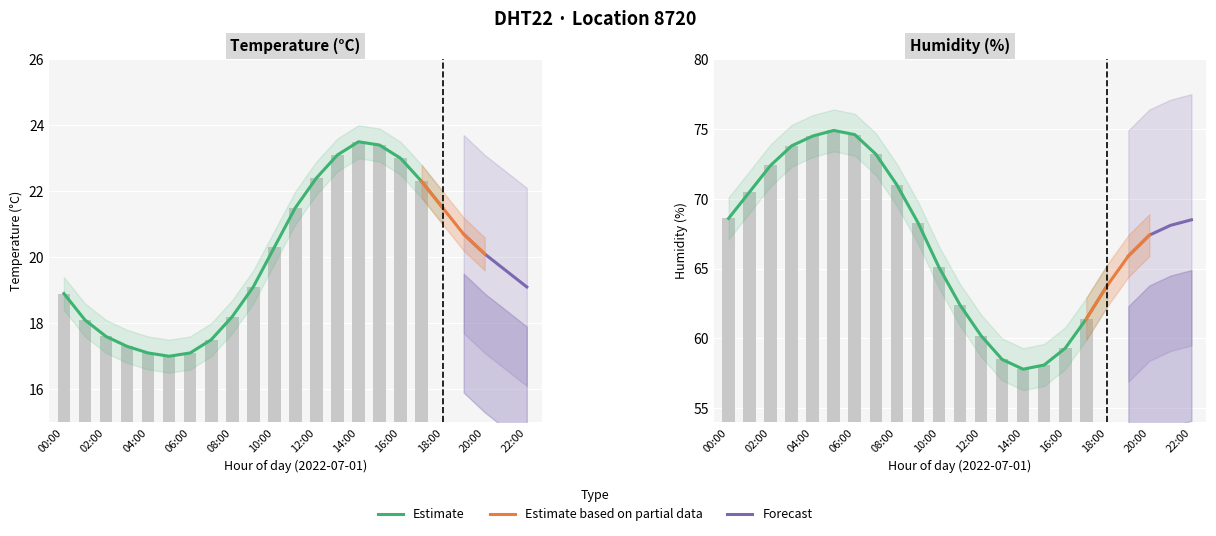

Reading left to right, transcribe all the data shown in this chart.

temperature: 00:00=18.9	01:00=18.1	02:00=17.6	03:00=17.3	04:00=17.1	05:00=17.0	06:00=17.1	07:00=17.5	08:00=18.2	09:00=19.1	10:00=20.3	11:00=21.5	12:00=22.4	13:00=23.1	14:00=23.5	15:00=23.4	16:00=23.0	17:00=22.3	18:00=21.5	19:00=20.7	20:00=20.1	21:00=19.6	22:00=19.1
humidity: 00:00=68.6	01:00=70.5	02:00=72.4	03:00=73.8	04:00=74.5	05:00=74.9	06:00=74.6	07:00=73.2	08:00=71.0	09:00=68.3	10:00=65.1	11:00=62.4	12:00=60.2	13:00=58.5	14:00=57.8	15:00=58.1	16:00=59.3	17:00=61.4	18:00=63.8	19:00=65.9	20:00=67.4	21:00=68.1	22:00=68.5